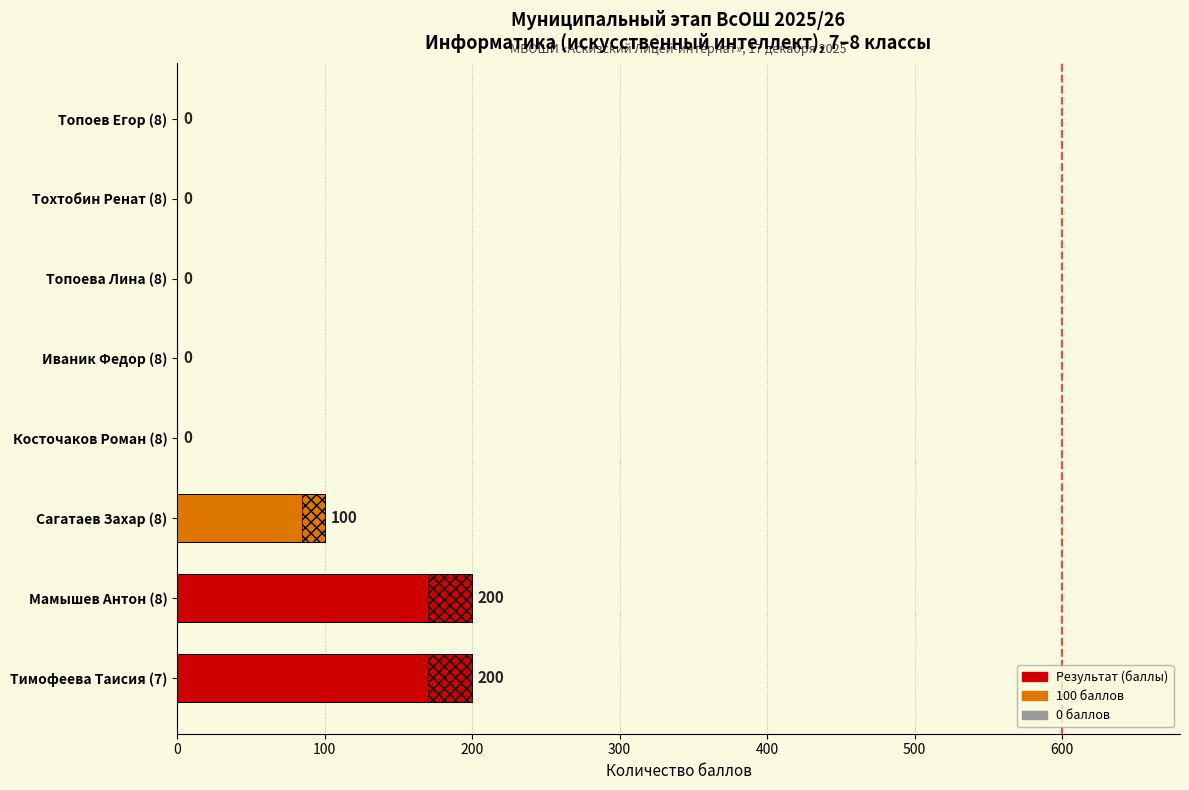

Count the number of values greater than 0.

3